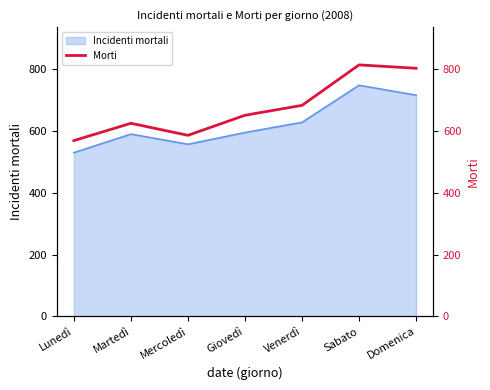

The value at Mercoledì is 586. True or false?

True